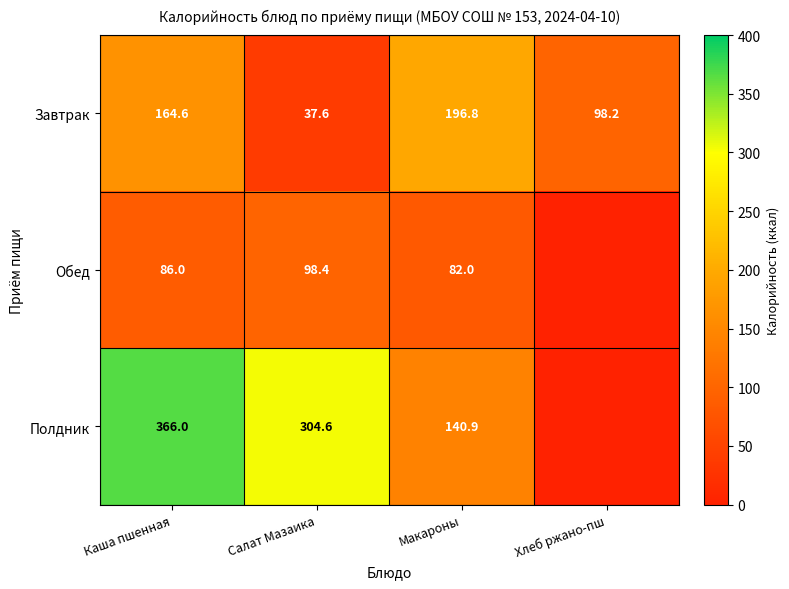

True or false: Полдник has a value of 50.0 at Макароны.

False